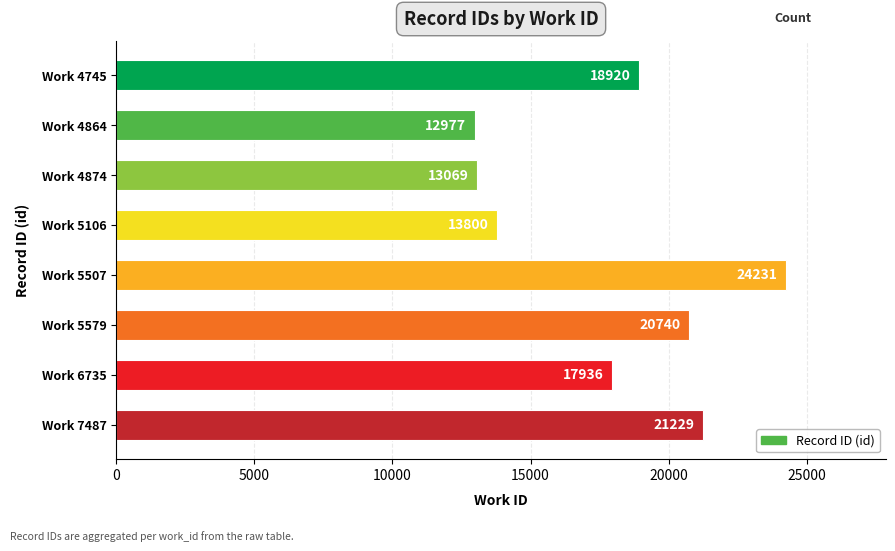

At which category does the chart reach its minimum across all series?

Work 4864